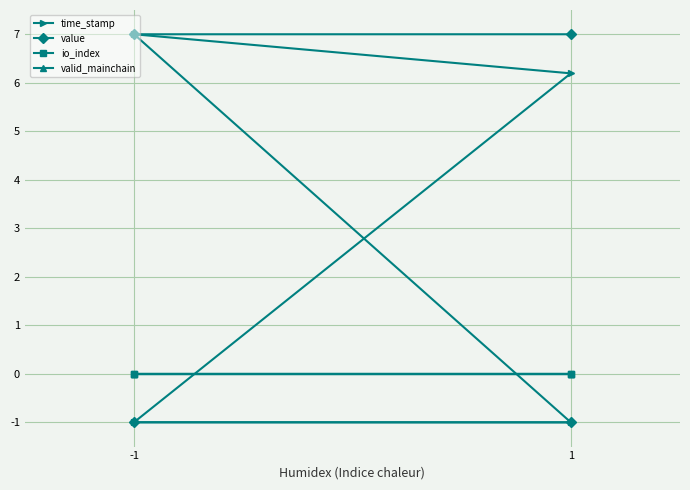

Reading right to left, extract all data points from this chart.

time_stamp: -1.0	-1.0	6.2	7.0
value: 7.0	7.0	-1.0	-1.0
io_index: 0.0	0.0	0.0	0.0
valid_mainchain: 0.0	0.0	0.0	0.0